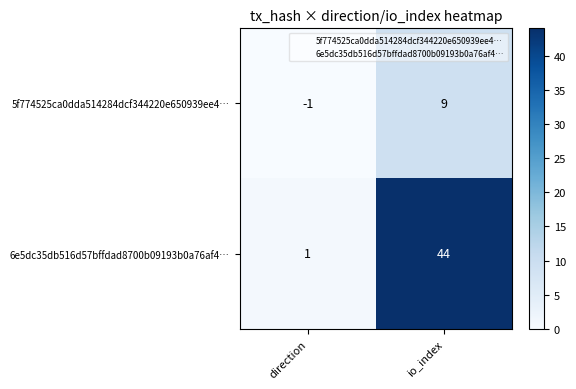

Where is 6e5dc35db516d57bffdad8700b09193b0a76af4… nearest to the value 22?

direction